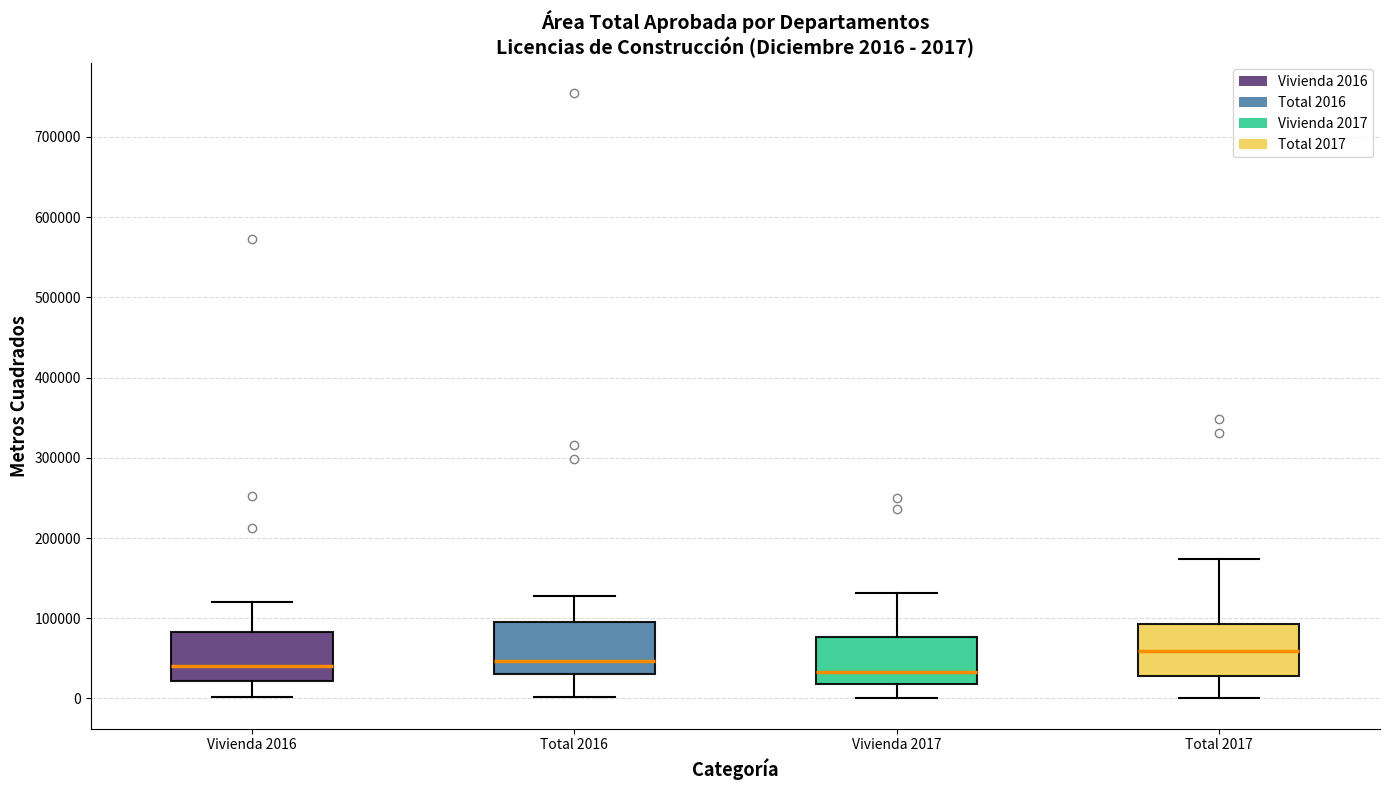

Which box has the highest median line?

Total 2017